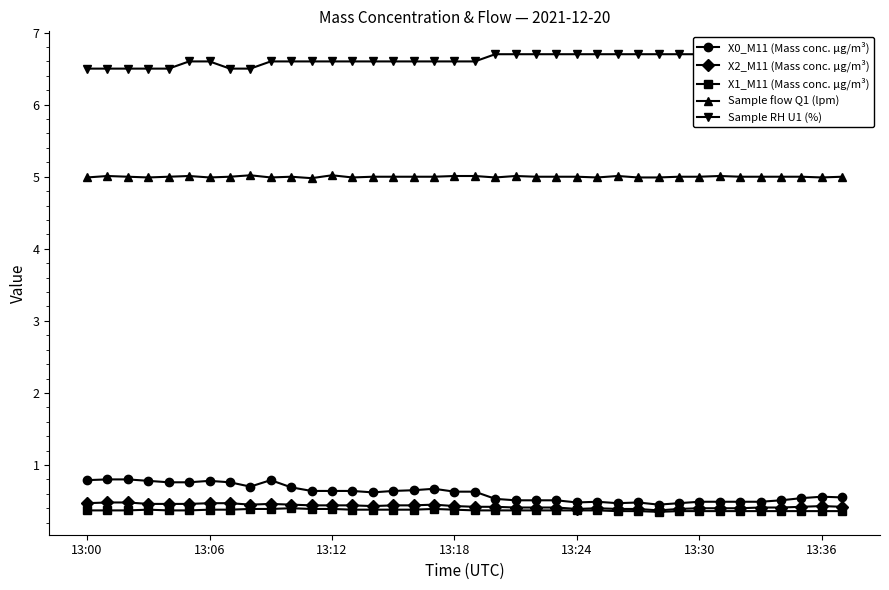

Count the X2_M11 (Mass conc. μg/m³) values in the range 0 to 1.

38